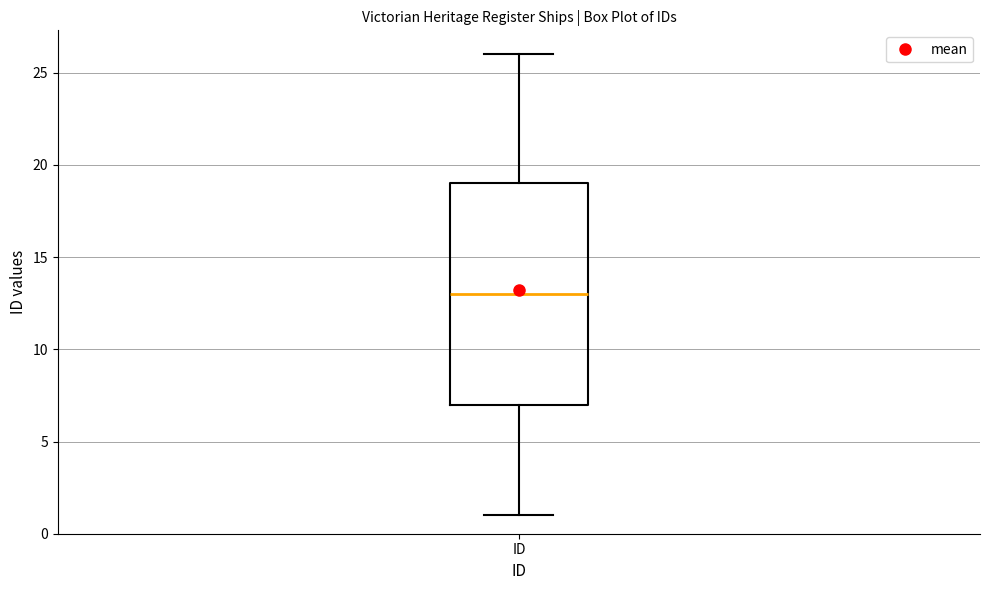

Where does the lower whisker of the box for ID end on the y-axis? The values are not printed on the chart, so give them approximately, as read against the axis.

1